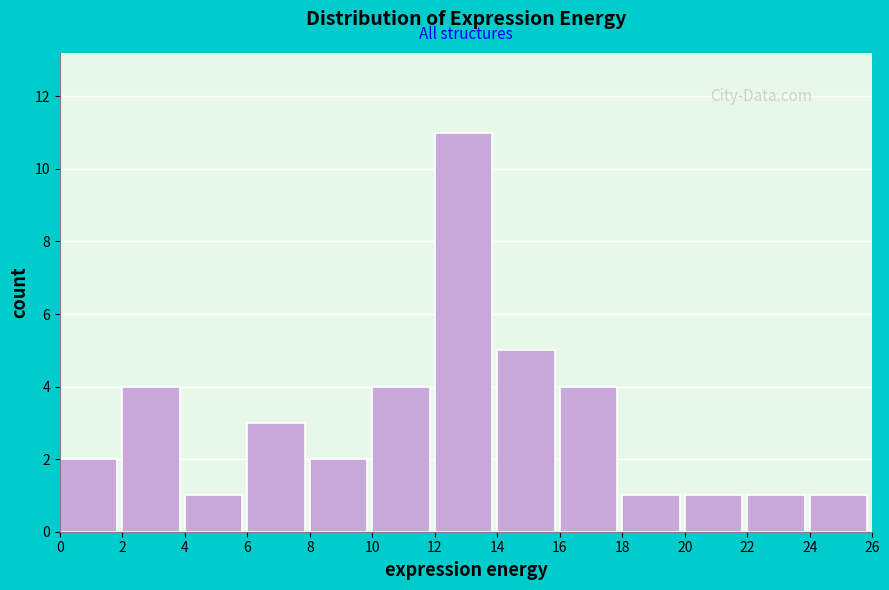

Over which range of the x-axis is the bar tallest?

12 to 14